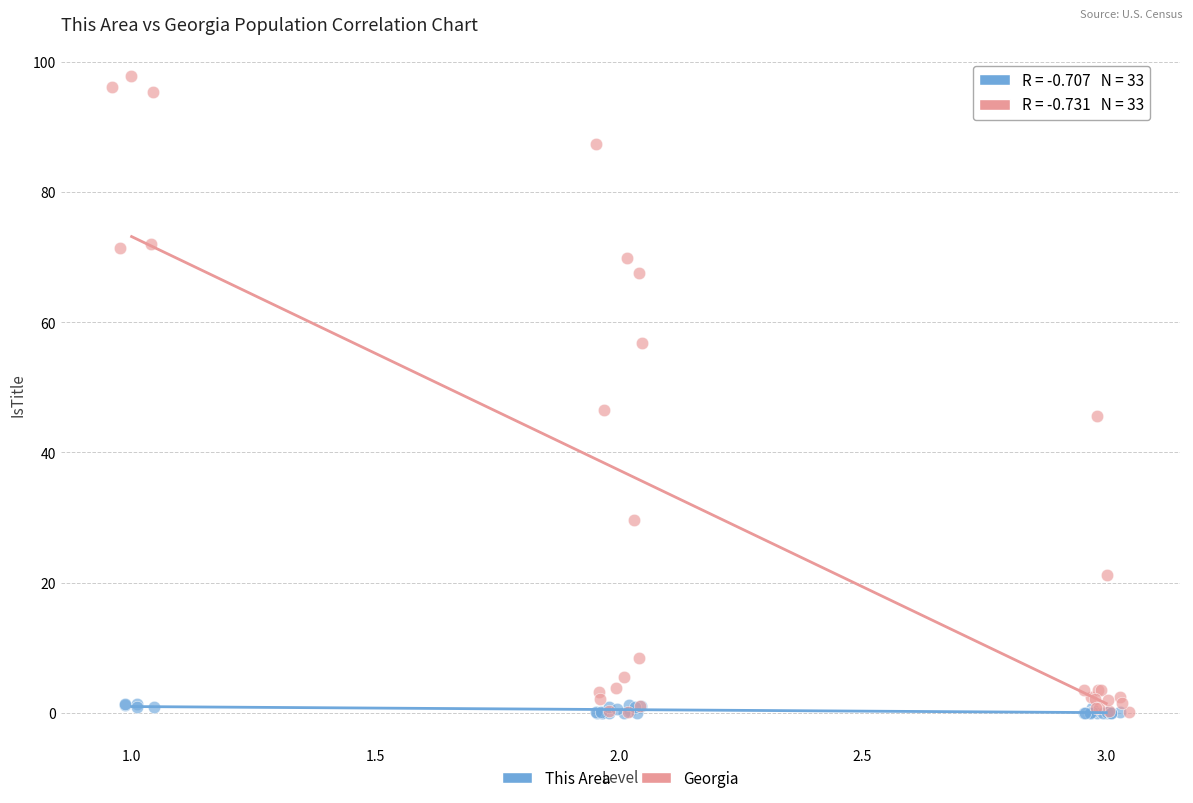

Which series contains the highest Y value?

Georgia